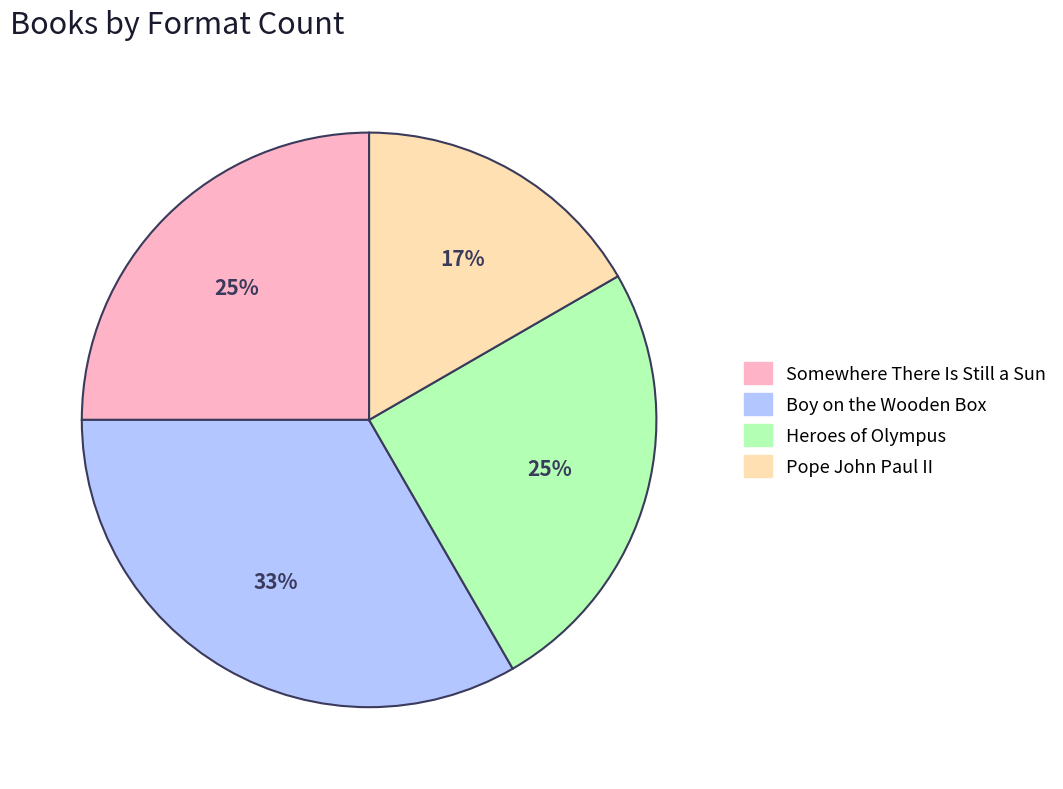

The Somewhere There Is Still a Sun slice represents 25% of the pie. True or false?

True